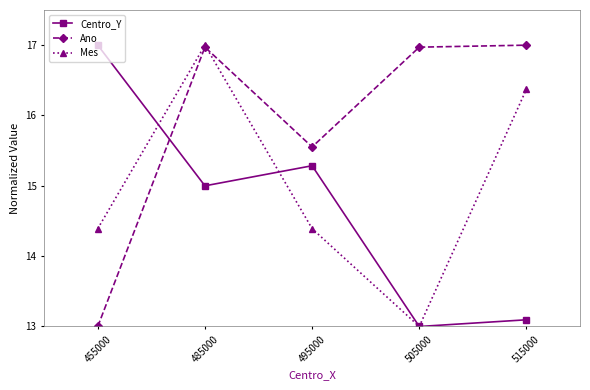

Is the value of Ano at 515000 greater than the value of Mes at 505000?

Yes